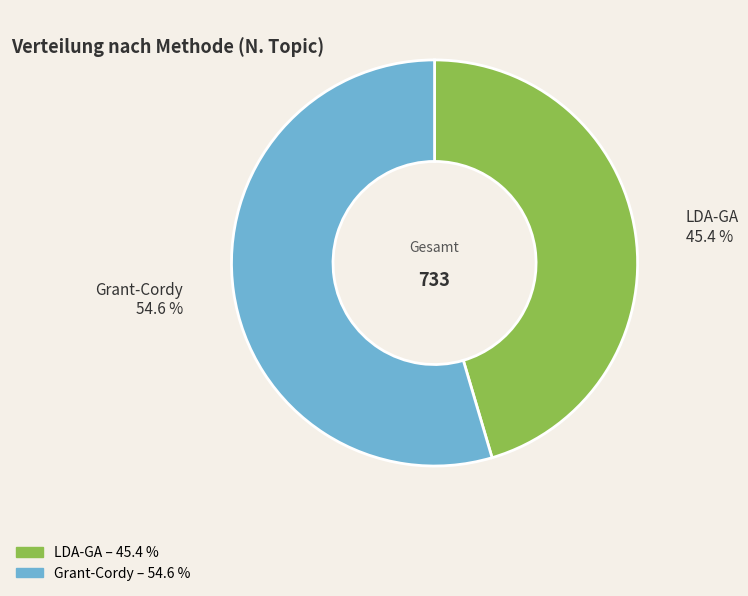

Is there any slice that represents more than half of the pie?

Yes